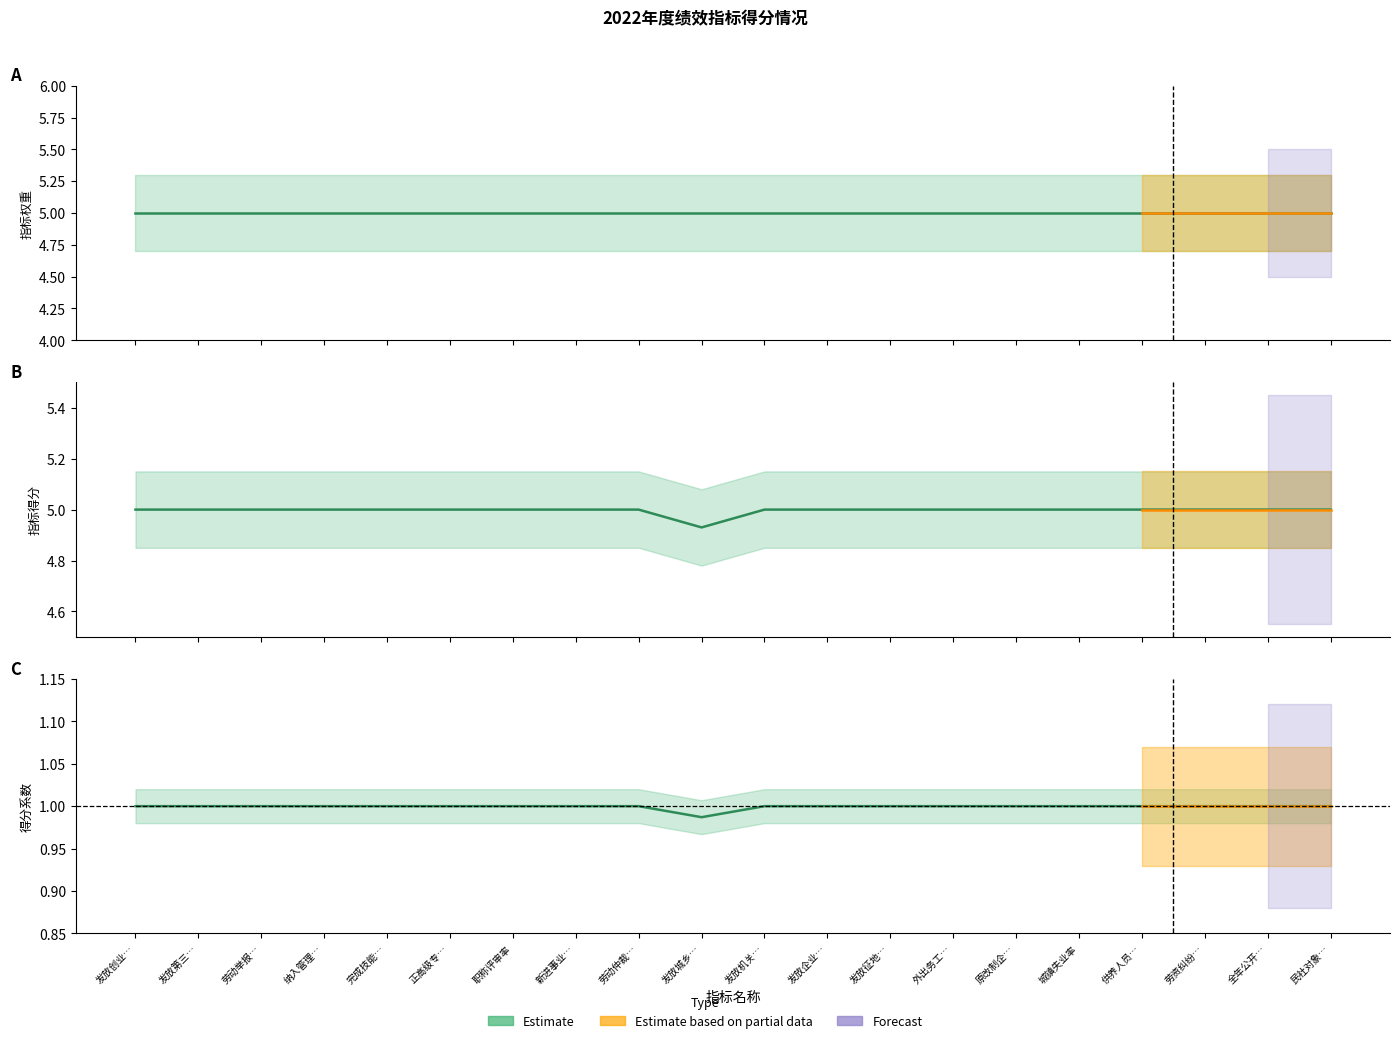

True or false: 指标得分 has a value of 5.0 at 原改制企….

True